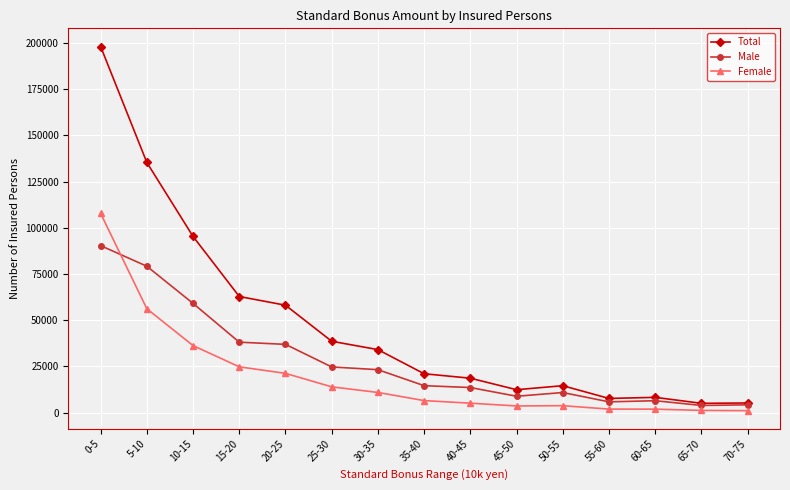

What are all the series names shown in the legend?

Total, Male, Female